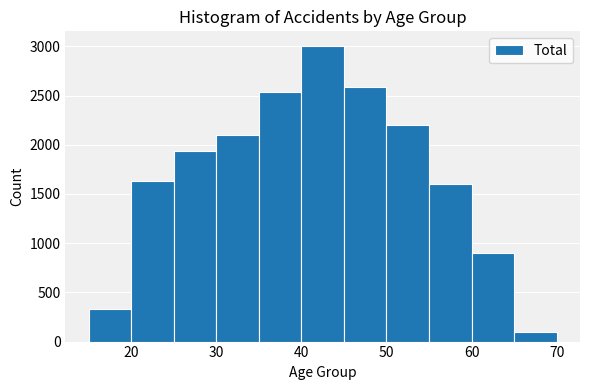

What is the height of the bar covering 65 to 70 on the x-axis? The values are not printed on the chart, so give them approximately, as read against the axis.

100